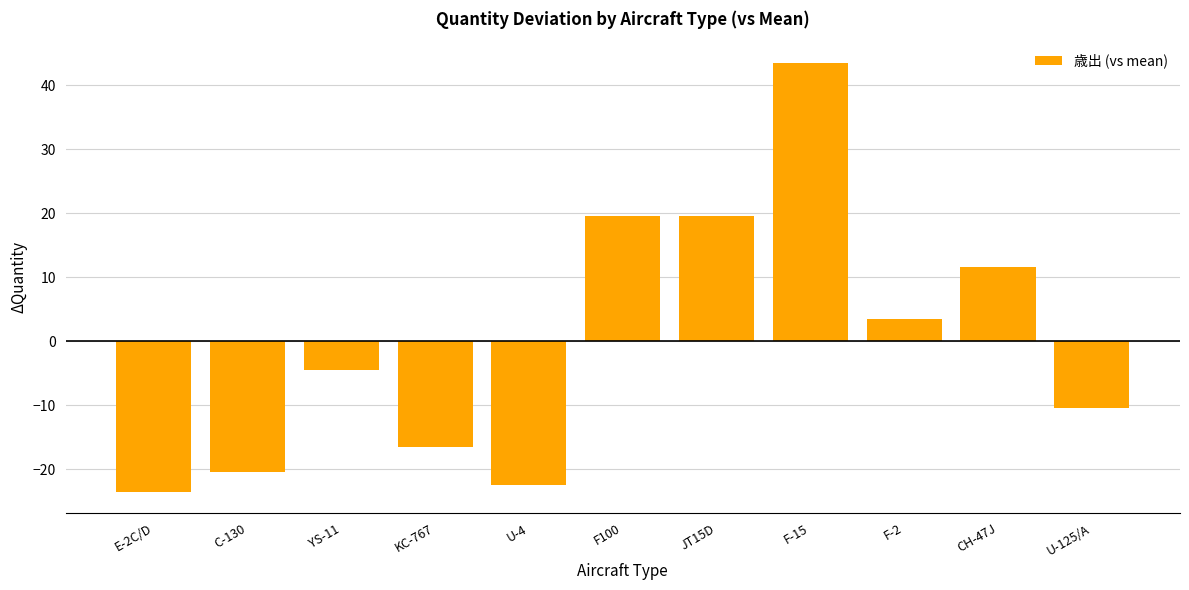

Is it true that the value at YS-11 is -4.5?

True